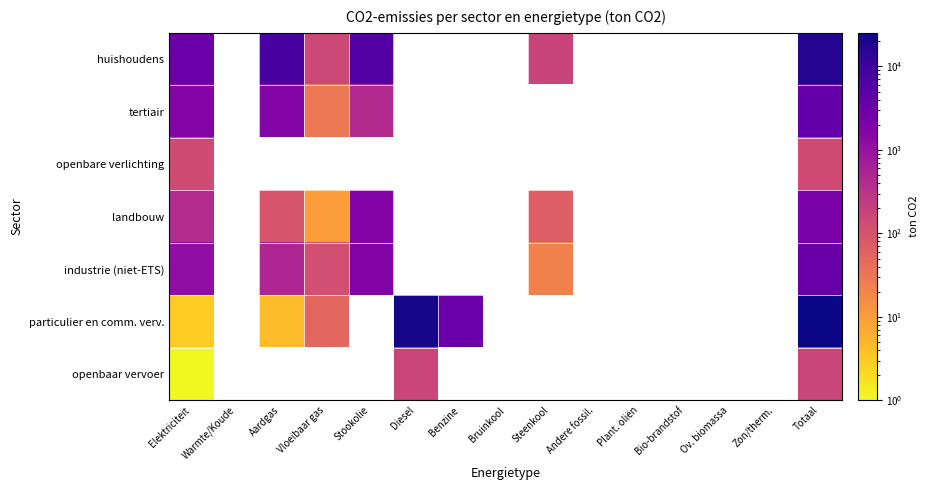

Which series has the largest range (max minus min)?

particulier en comm. verv.